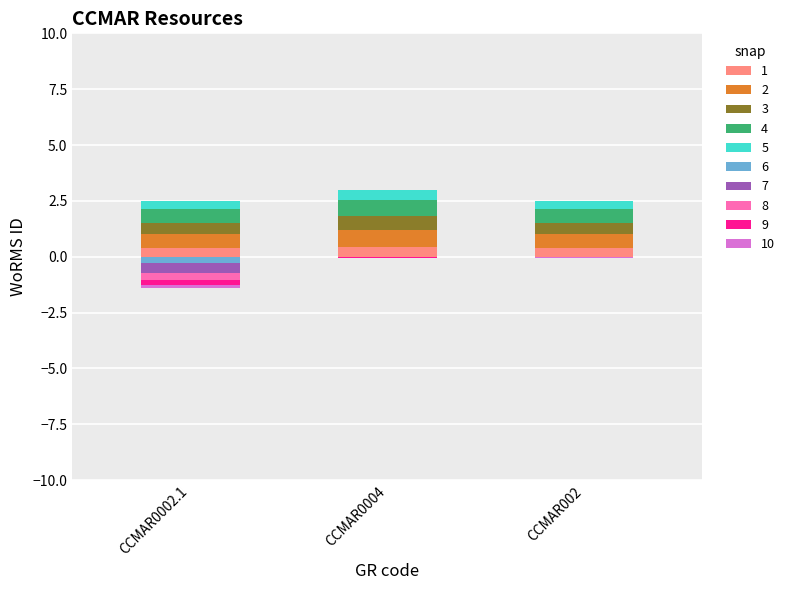

Which label corresponds to the largest value in the chart?

CCMAR0004